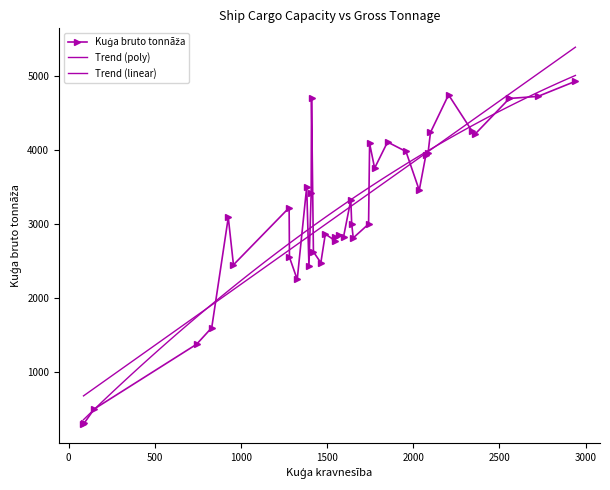

Which has a higher value, 4211 or 2997?

4211